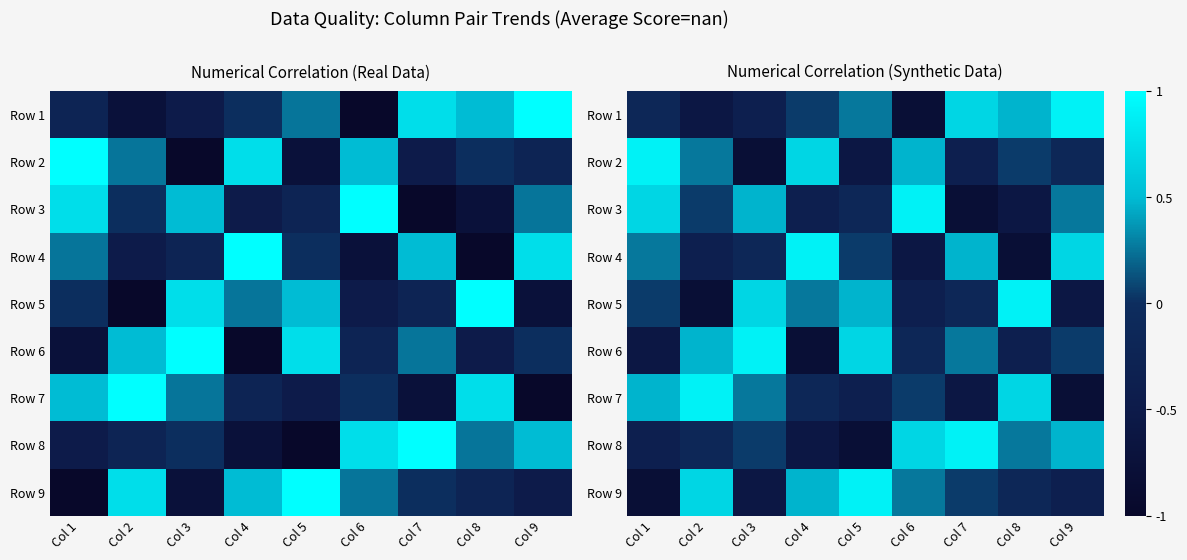

True or false: Row 8 has a value of -0.8 at Col 5.

True